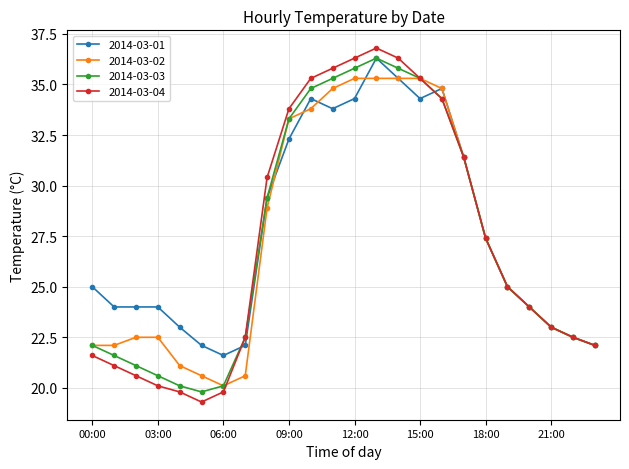

At how many categories does at least one series exceed 36?

3